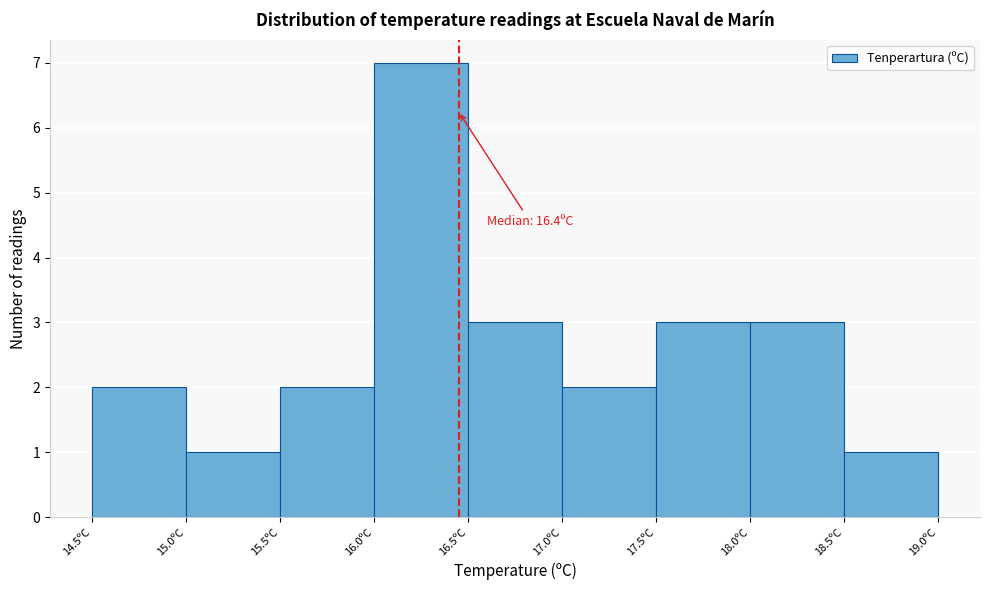

Over which range of the x-axis is the bar tallest?

16.0 to 16.5